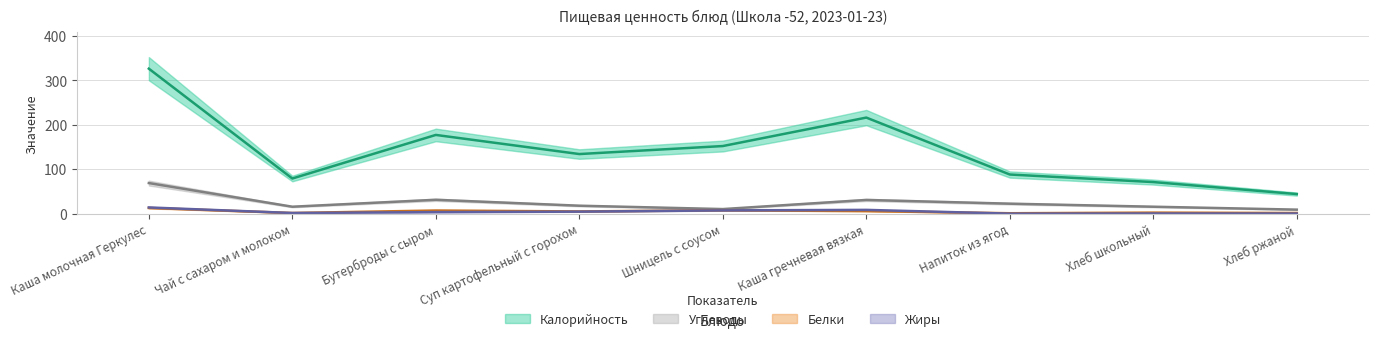

What is the approximate value of Калорийность at Каша гречневая вязкая?

216.0